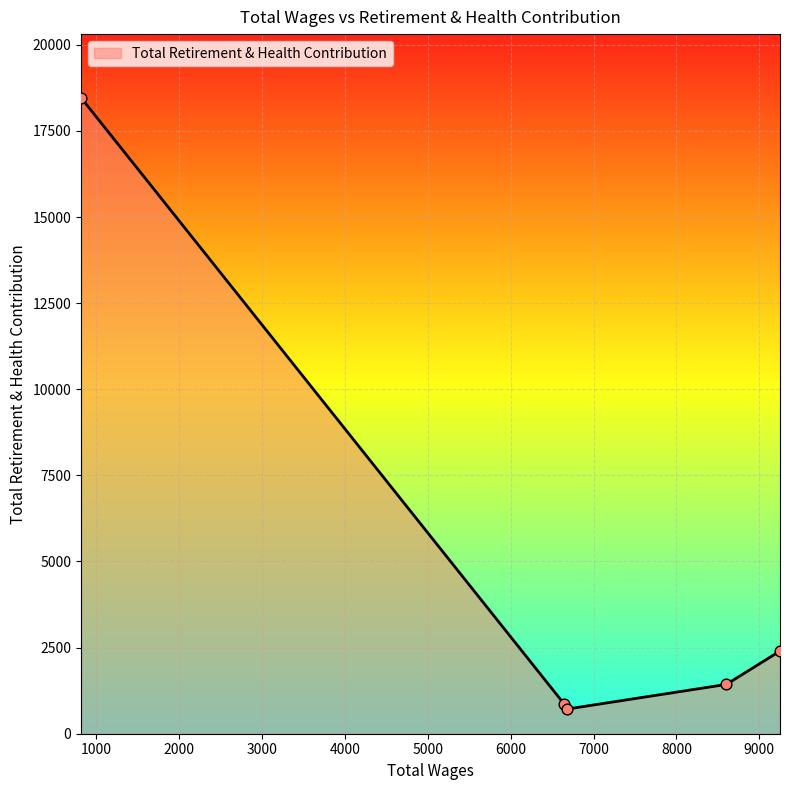

What is the sum of all values?

23866